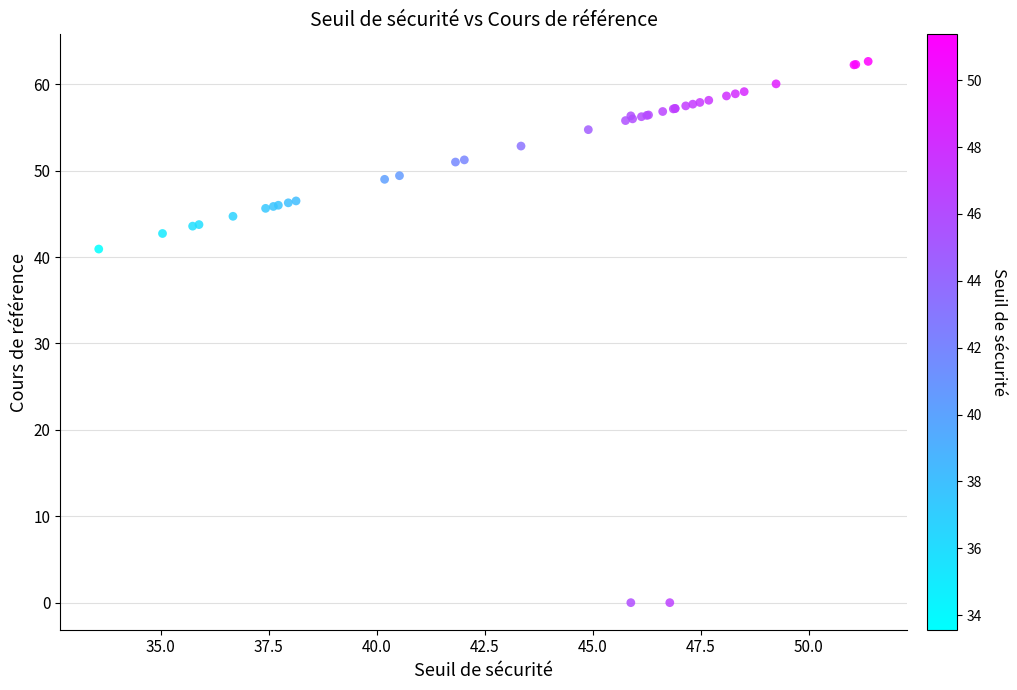

What Y value in the scatter plot is closest to 31?

40.9